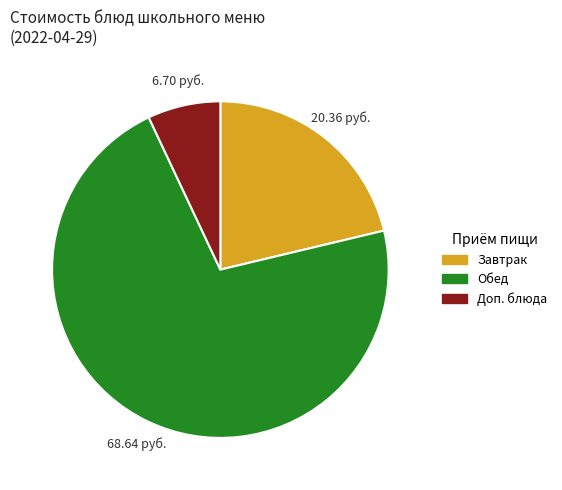

Does any single category account for the majority?

Yes